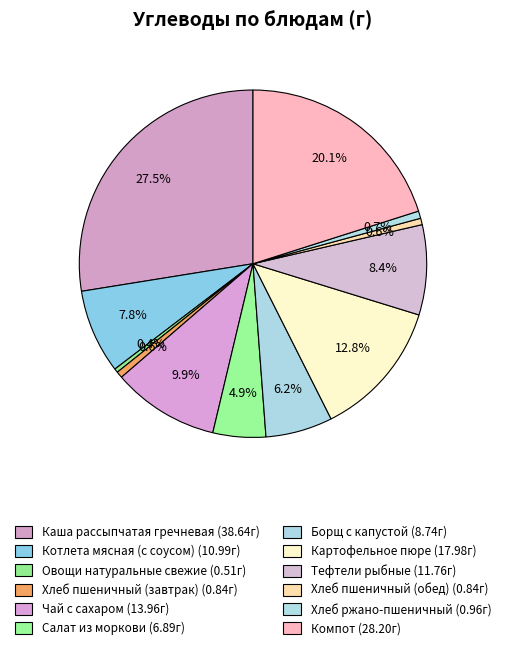

Between Чай с сахаром and Хлеб ржано-пшеничный, which is larger?

Чай с сахаром